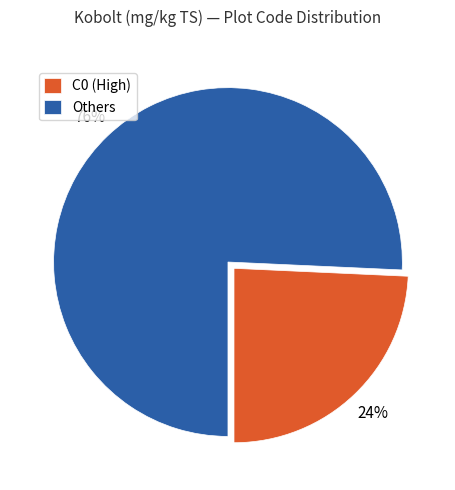

How many segments does this pie chart have?

2